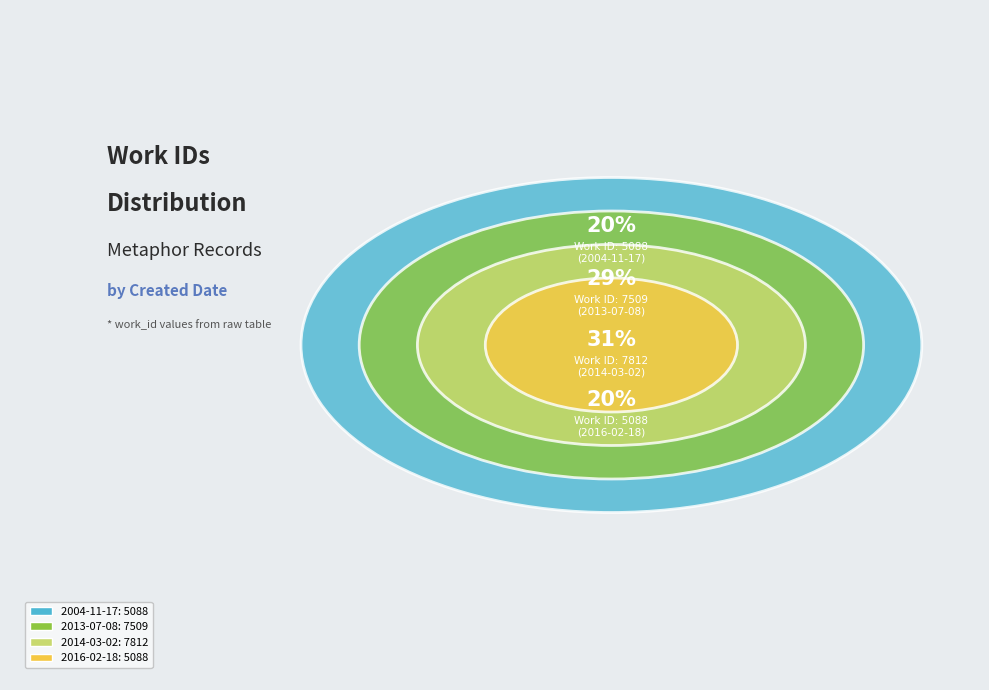

To the nearest percent, what is the difference between the 2016-02-18 and 2014-03-02 slice percentages?

11%